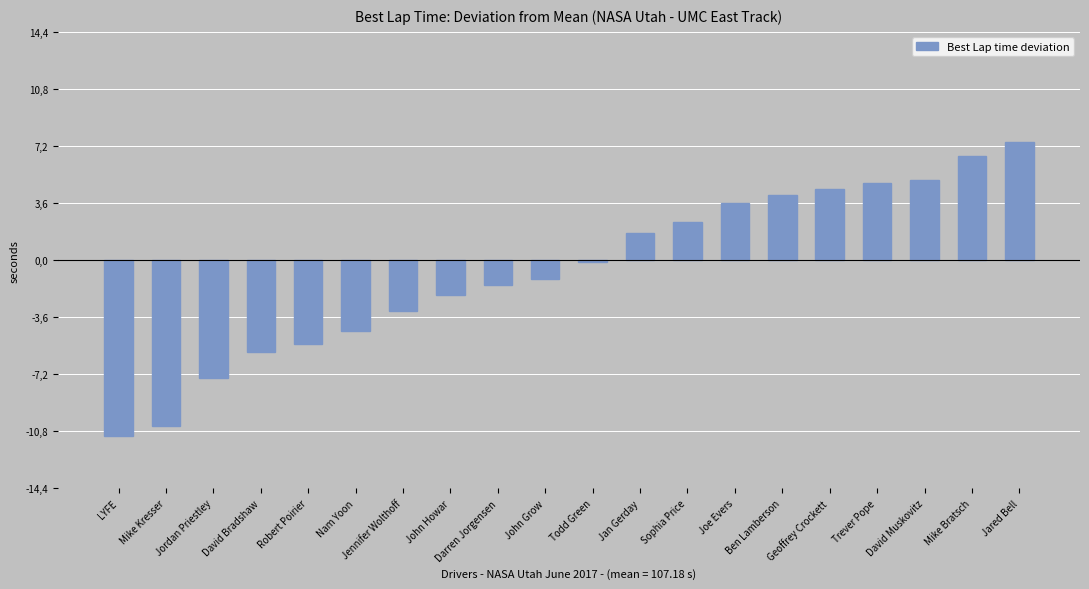

What is the maximum value shown in the chart?

7.4